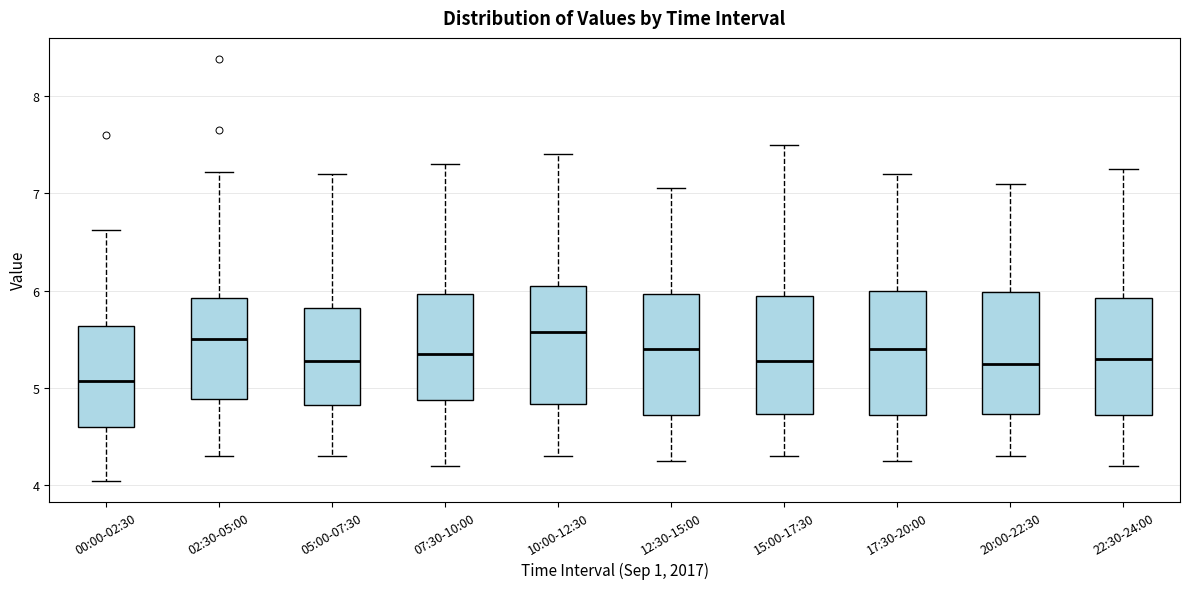

Reading left to right, transcribe this box plot: for each box, give where its median line is, the range the box spans, and where its two whiskers end, as read against the y-axis. The values are not printed on the chart, so give them approximately, as read against the axis.

00:00-02:30: median 5.1, box 4.6 to 5.6, whiskers 4.1 to 6.6
02:30-05:00: median 5.5, box 4.9 to 5.9, whiskers 4.3 to 7.2
05:00-07:30: median 5.3, box 4.8 to 5.8, whiskers 4.3 to 7.2
07:30-10:00: median 5.4, box 4.9 to 6.0, whiskers 4.2 to 7.3
10:00-12:30: median 5.6, box 4.8 to 6.1, whiskers 4.3 to 7.4
12:30-15:00: median 5.4, box 4.7 to 6.0, whiskers 4.3 to 7.1
15:00-17:30: median 5.3, box 4.7 to 6.0, whiskers 4.3 to 7.5
17:30-20:00: median 5.4, box 4.7 to 6.0, whiskers 4.3 to 7.2
20:00-22:30: median 5.3, box 4.7 to 6.0, whiskers 4.3 to 7.1
22:30-24:00: median 5.3, box 4.7 to 5.9, whiskers 4.2 to 7.3